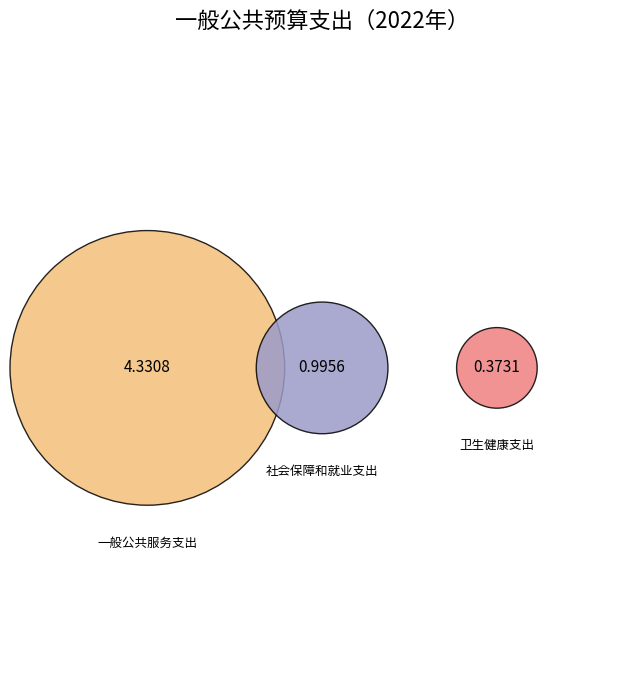

Count the number of slices in the pie.

3